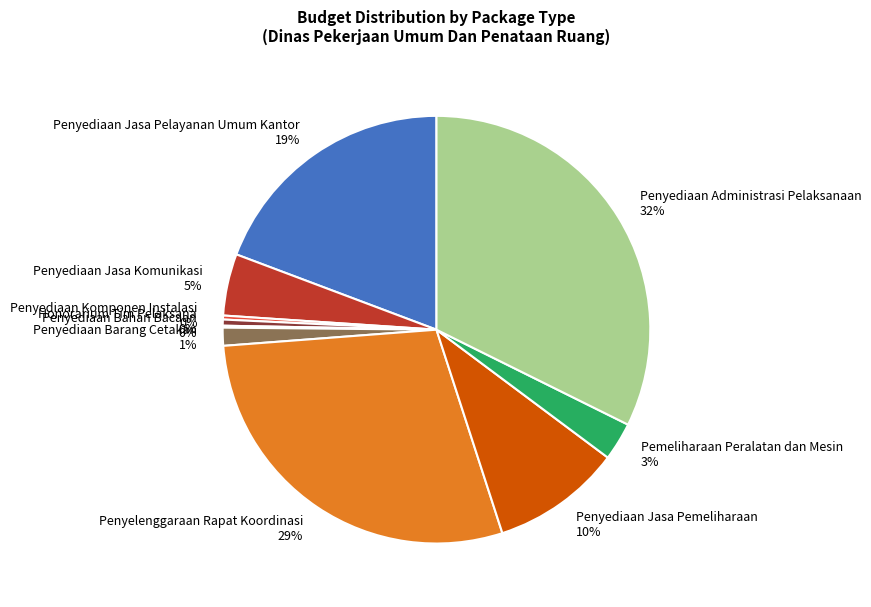

Does any single category account for the majority?

No